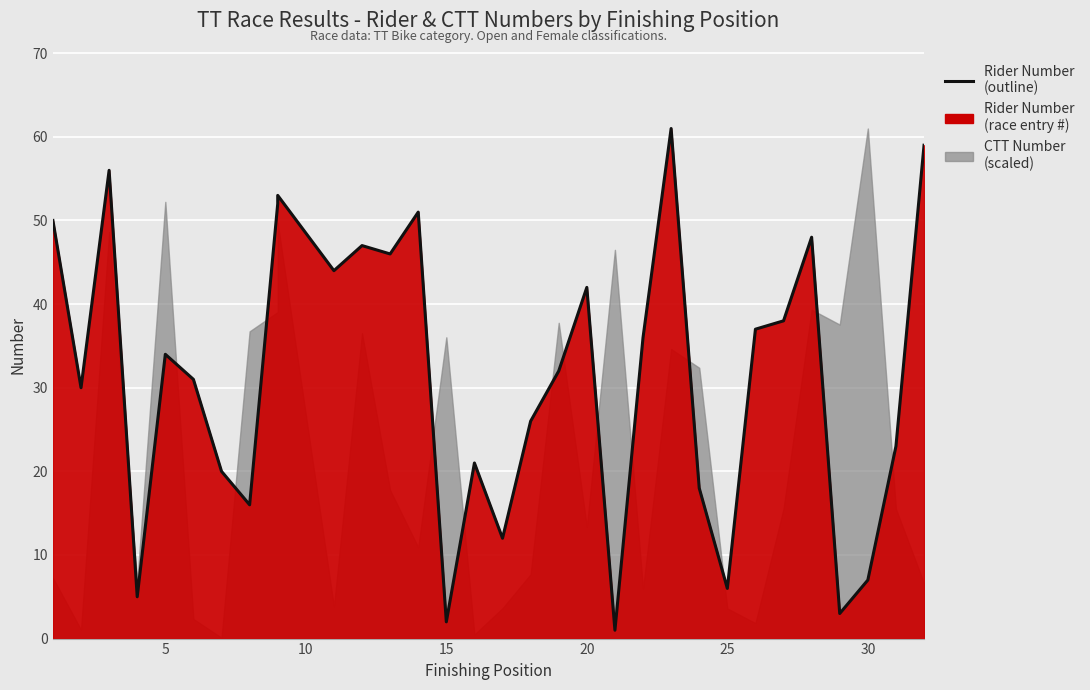

What is the average value?

31